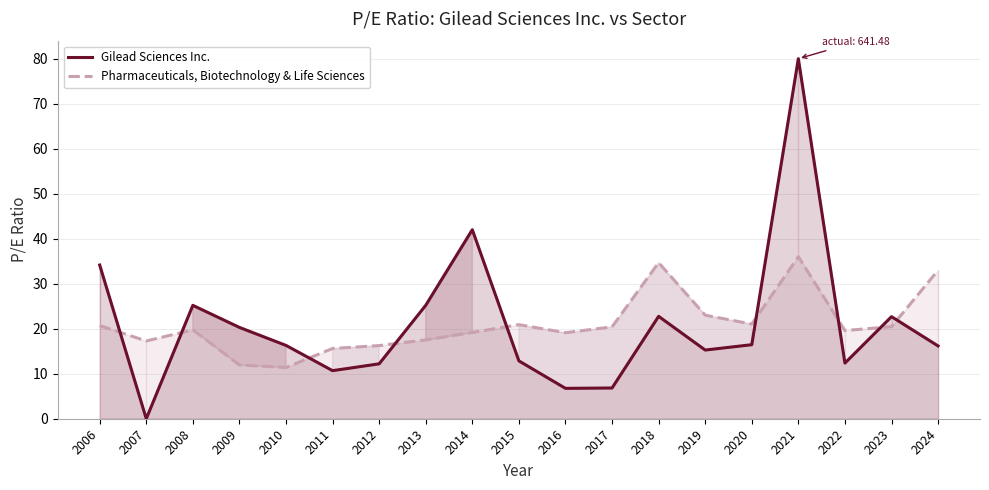

What is the average value of the Pharmaceuticals, Biotechnology & Life Sciences series?

20.9